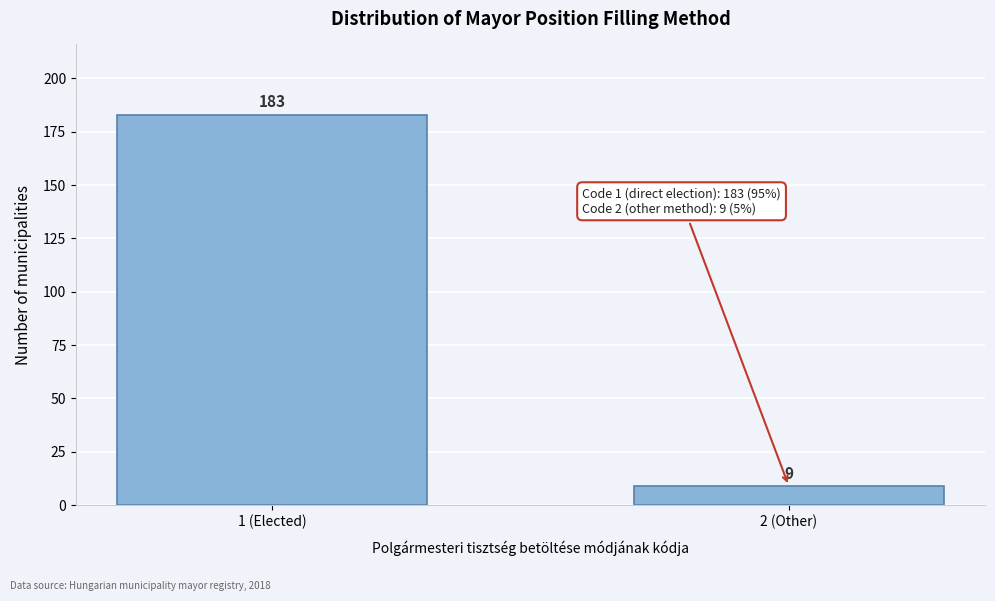

Reading left to right, extract all data points from this chart.

183	9